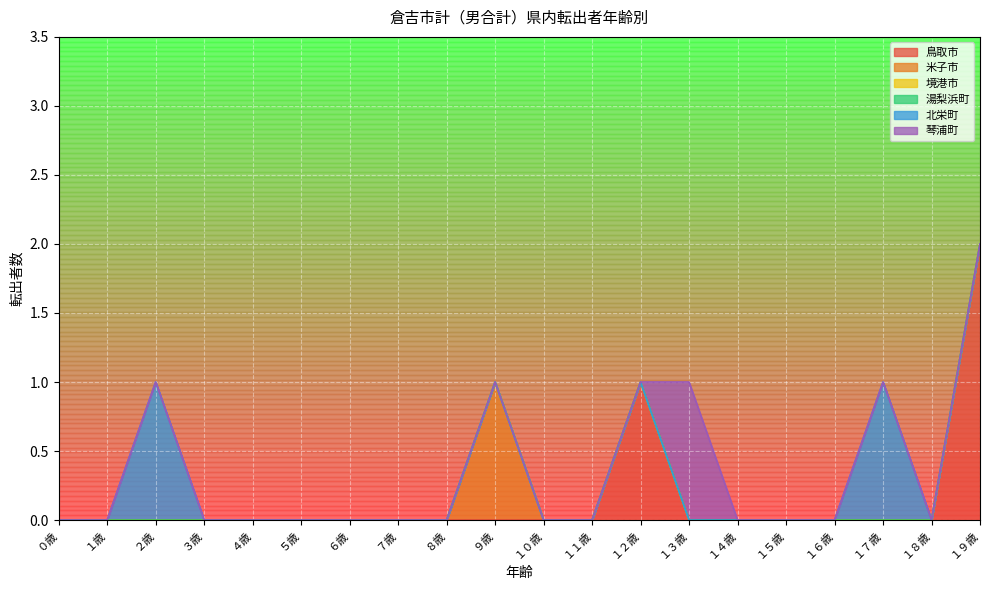

True or false: 北栄町 and 米子市 cross at least once.

False